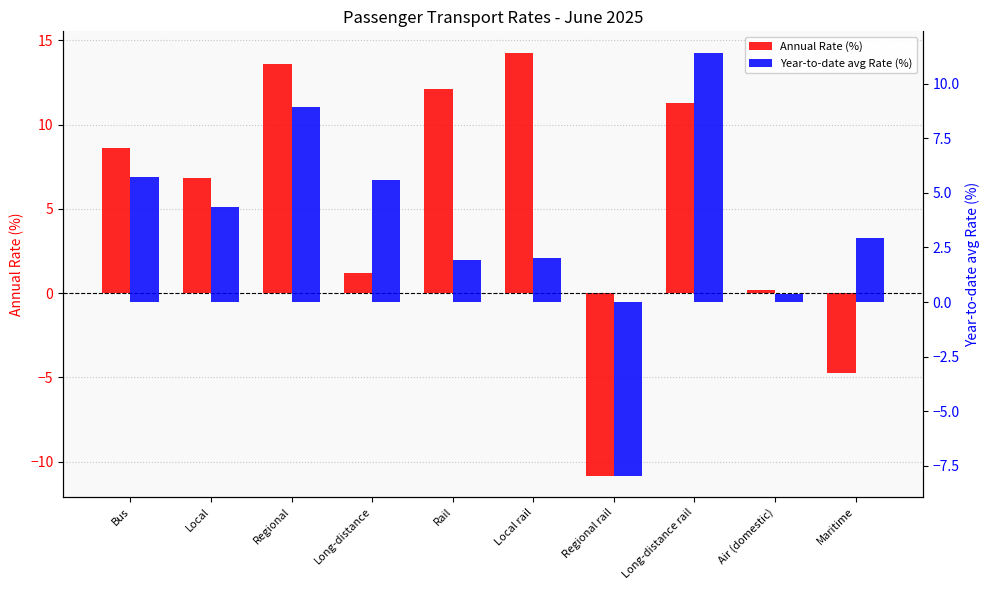

How many bars are there in total?

20